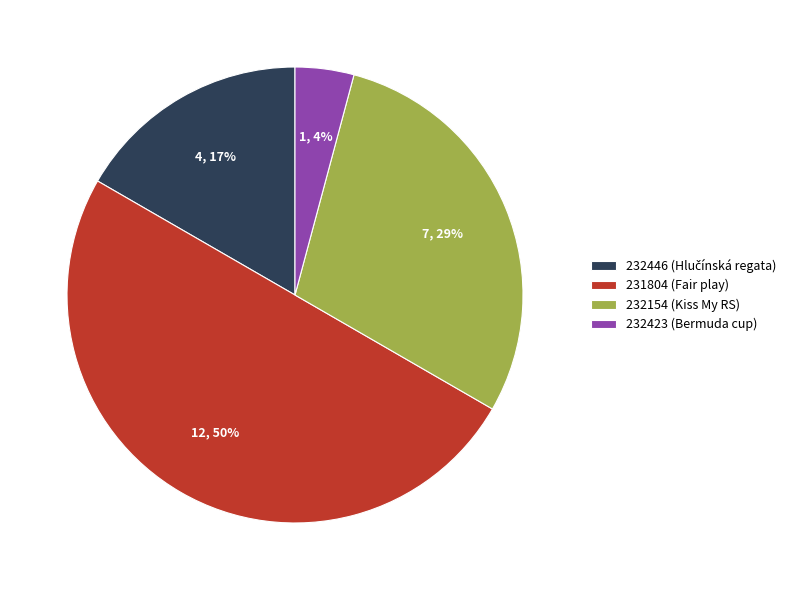

Does 232154 (Kiss My RS) represent more than half of the total?

No